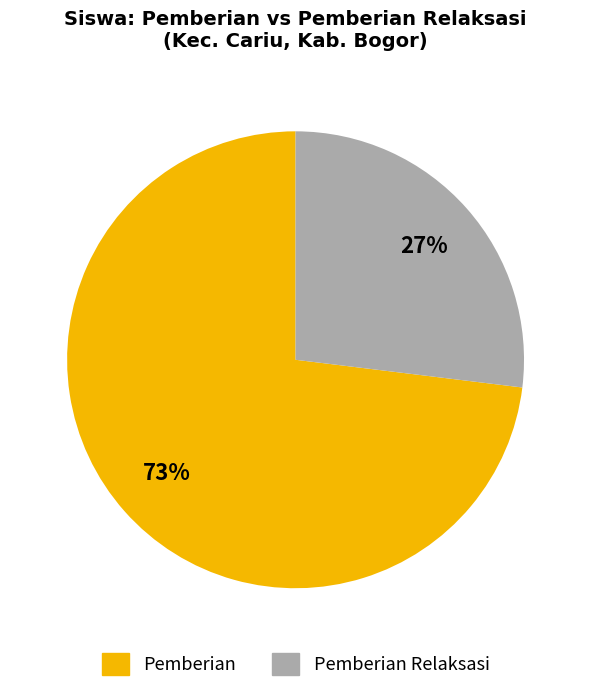

To the nearest percent, what is the average slice percentage?

50%